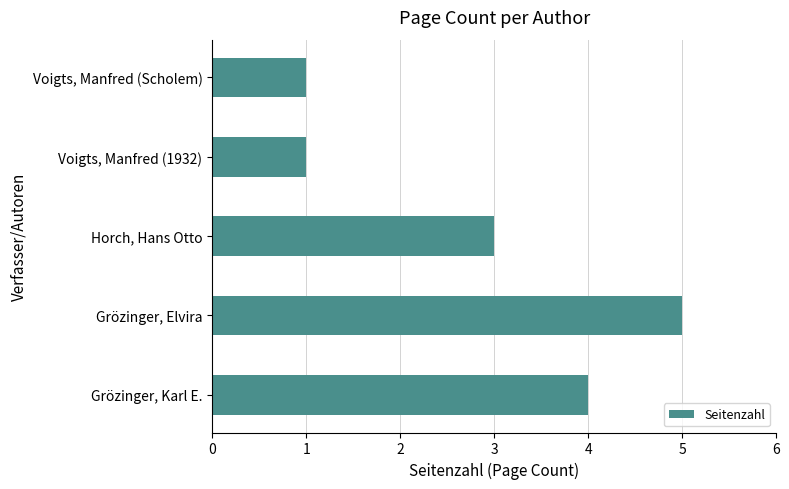

What is the sum of the values at Voigts, Manfred (Scholem) and Grözinger, Elvira?

6